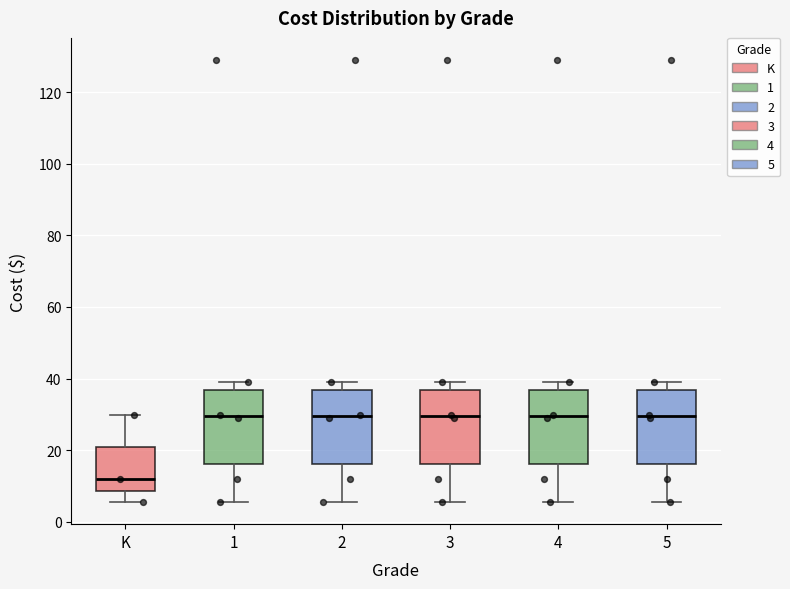

Reading left to right, transcribe this box plot: for each box, give where its median line is, the range the box spans, and where its two whiskers end, as read against the y-axis. The values are not printed on the chart, so give them approximately, as read against the axis.

K: median 12, box 8 to 20, whiskers 6 to 30
1: median 30, box 16 to 36, whiskers 6 to 40
2: median 30, box 16 to 36, whiskers 6 to 40
3: median 30, box 16 to 36, whiskers 6 to 40
4: median 30, box 16 to 36, whiskers 6 to 40
5: median 30, box 16 to 36, whiskers 6 to 40